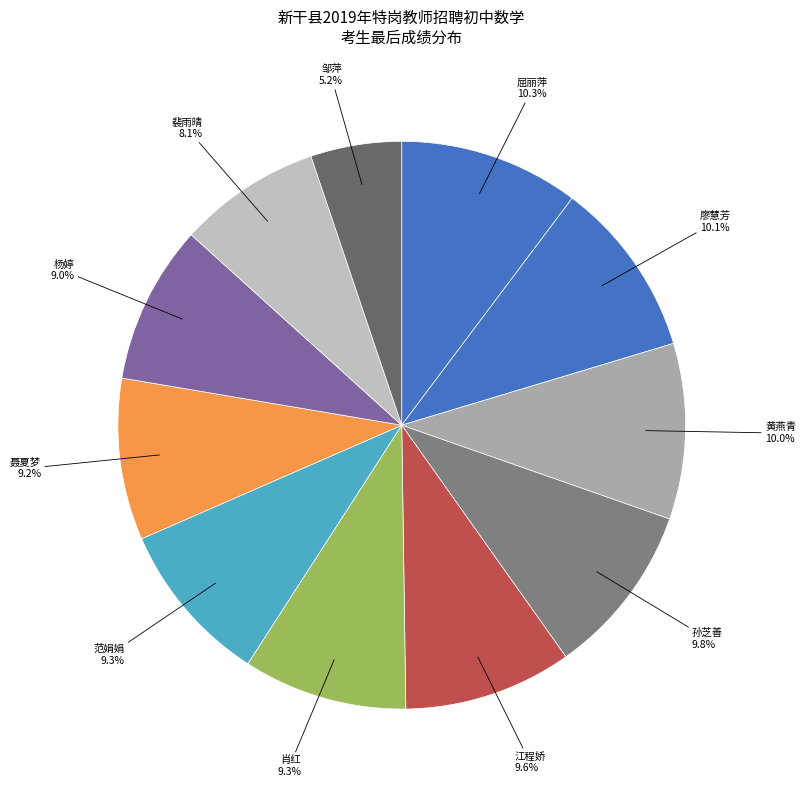

What is the largest slice in the pie chart?

屈丽萍